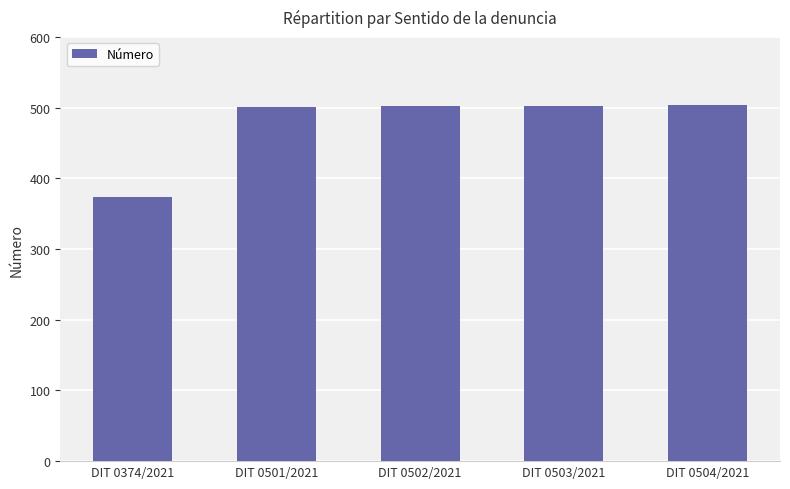

Which category has the lowest value across all series?

DIT 0374/2021